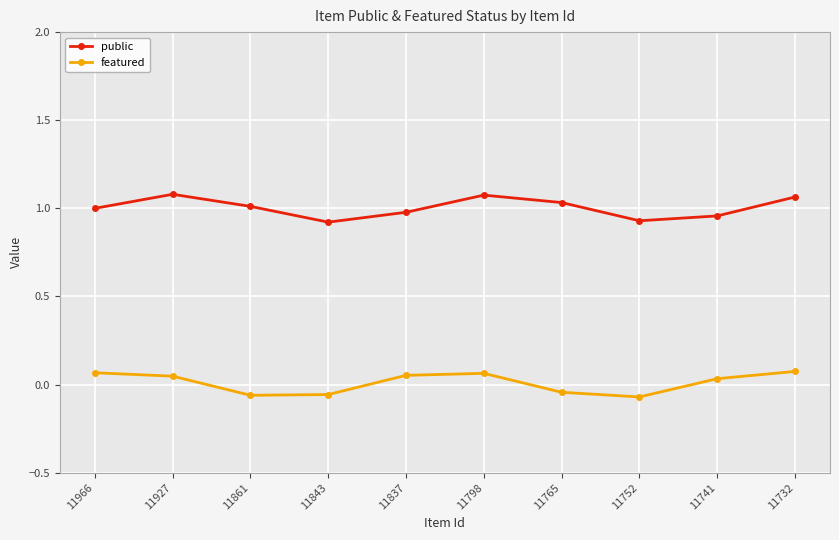

Is this an area chart (filled region under the line)?

No